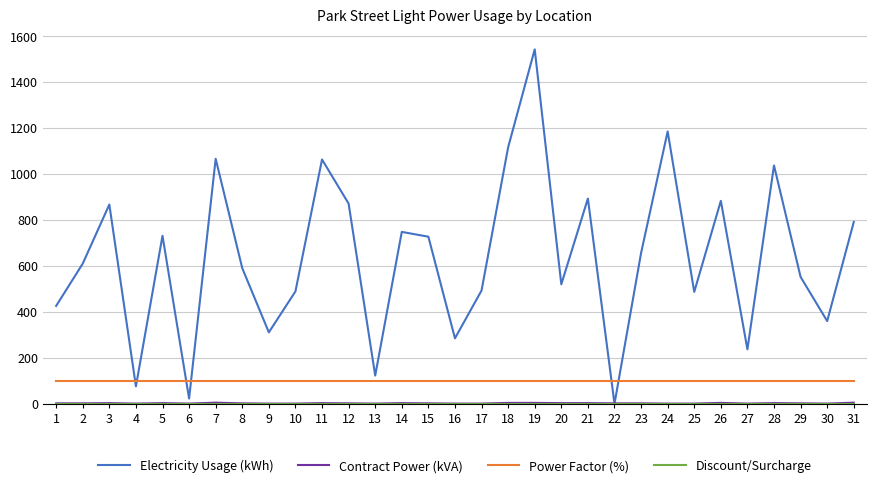

The value of Power Factor (%) at 6 is 100. True or false?

True